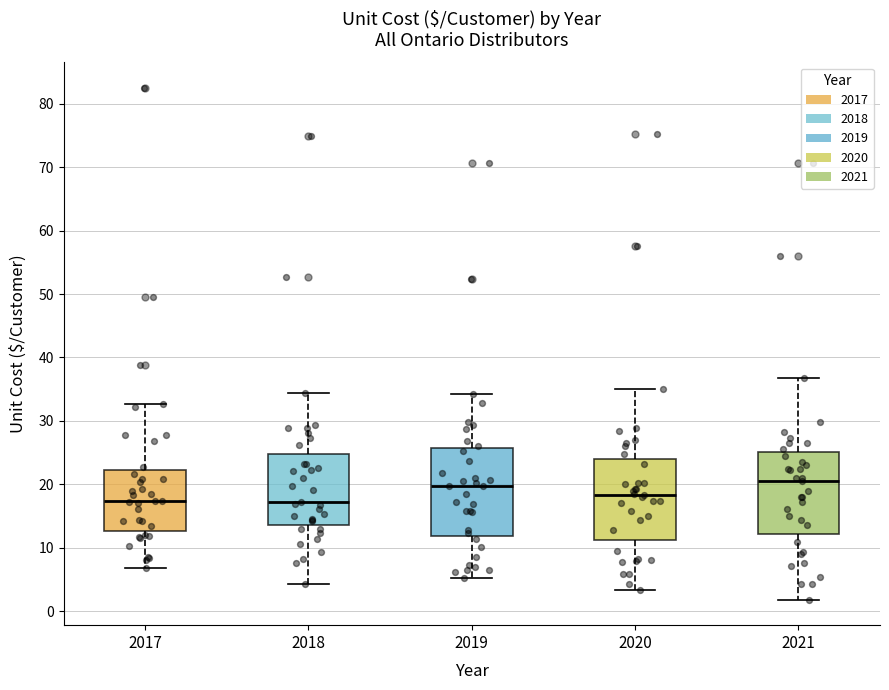

Reading left to right, transcribe this box plot: for each box, give where its median line is, the range the box spans, and where its two whiskers end, as read against the y-axis. The values are not printed on the chart, so give them approximately, as read against the axis.

2017: median 17, box 13 to 22, whiskers 7 to 33
2018: median 17, box 14 to 25, whiskers 4 to 34
2019: median 20, box 12 to 26, whiskers 5 to 34
2020: median 18, box 11 to 24, whiskers 3 to 35
2021: median 21, box 12 to 25, whiskers 2 to 37